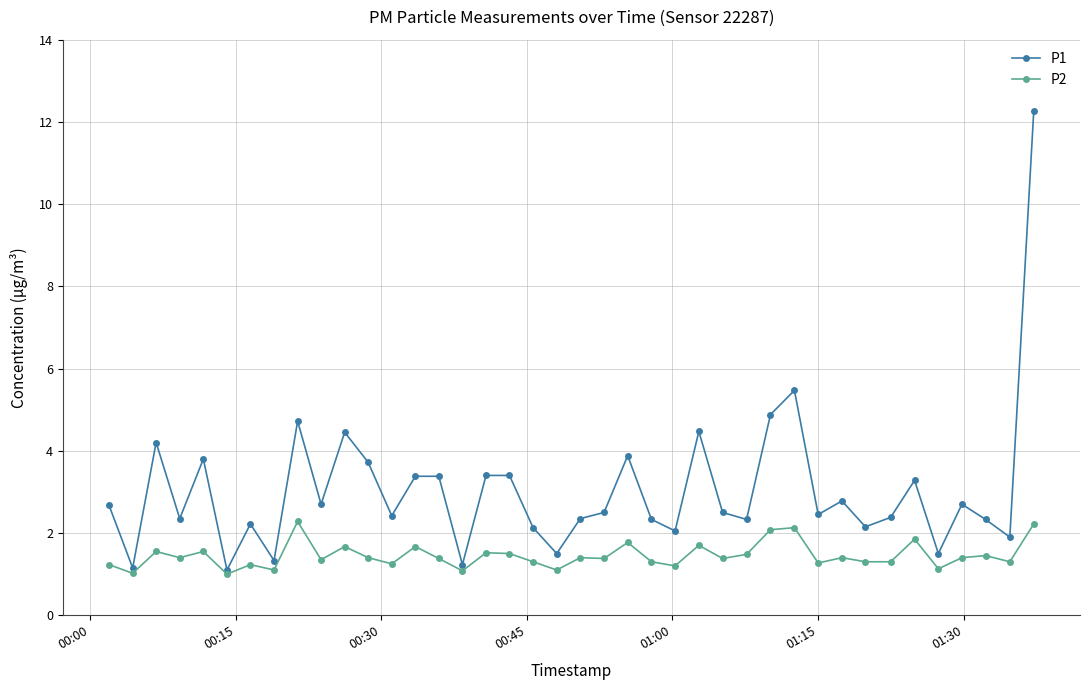

Does the chart have visible grid lines?

Yes